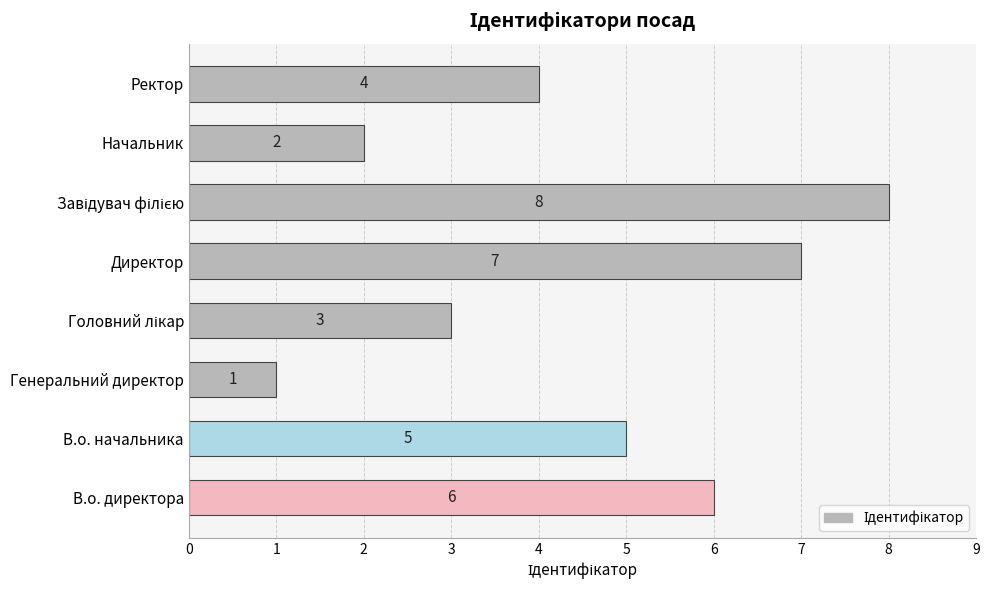

How many values are between 3 and 7?

5